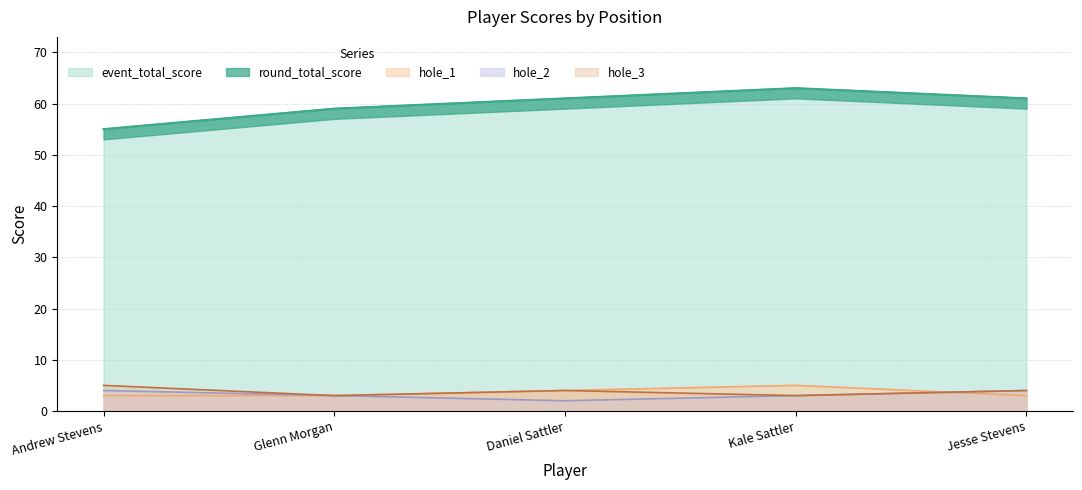

Rank the series at Kale Sattler from highest to lowest value.

event_total_score, round_total_score, hole_1, hole_2, hole_3